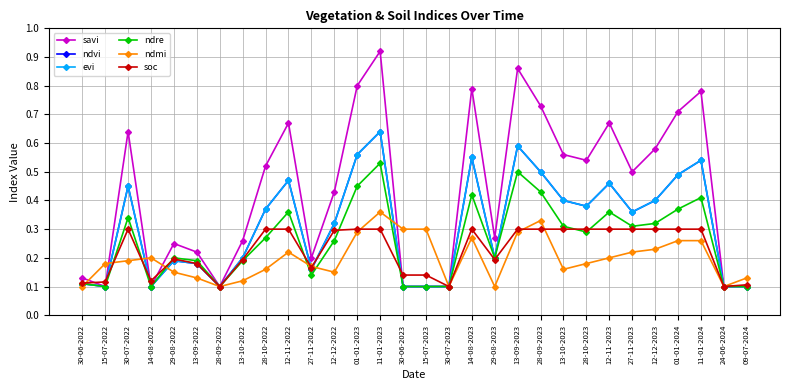

Does the chart have visible grid lines?

Yes